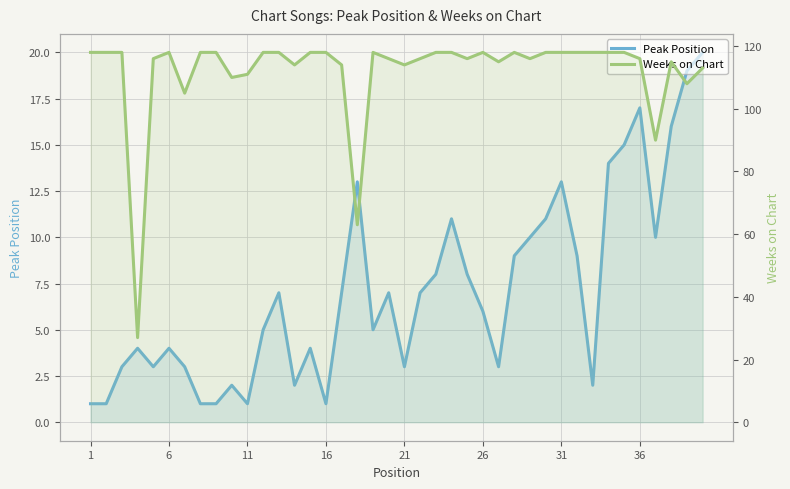

What is the label of the 15th point from the right?

26